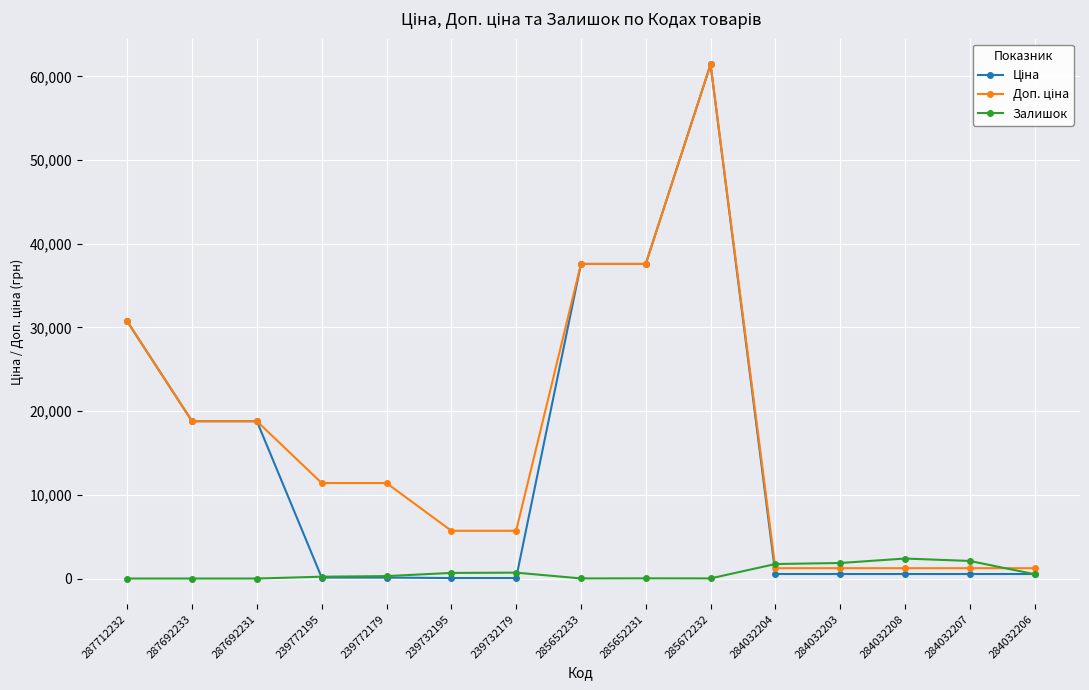

True or false: Залишок has more than 1 points higher than both neighbors.

True